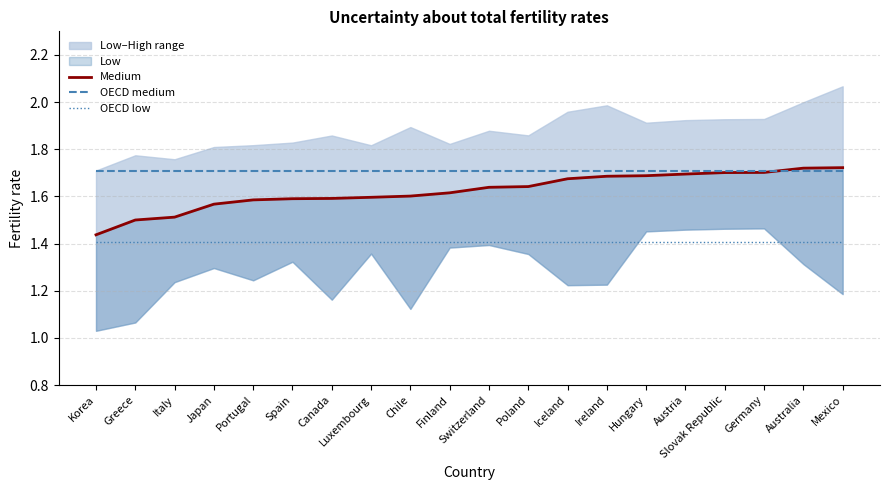

What is the total value across all series at Ireland?

4.8